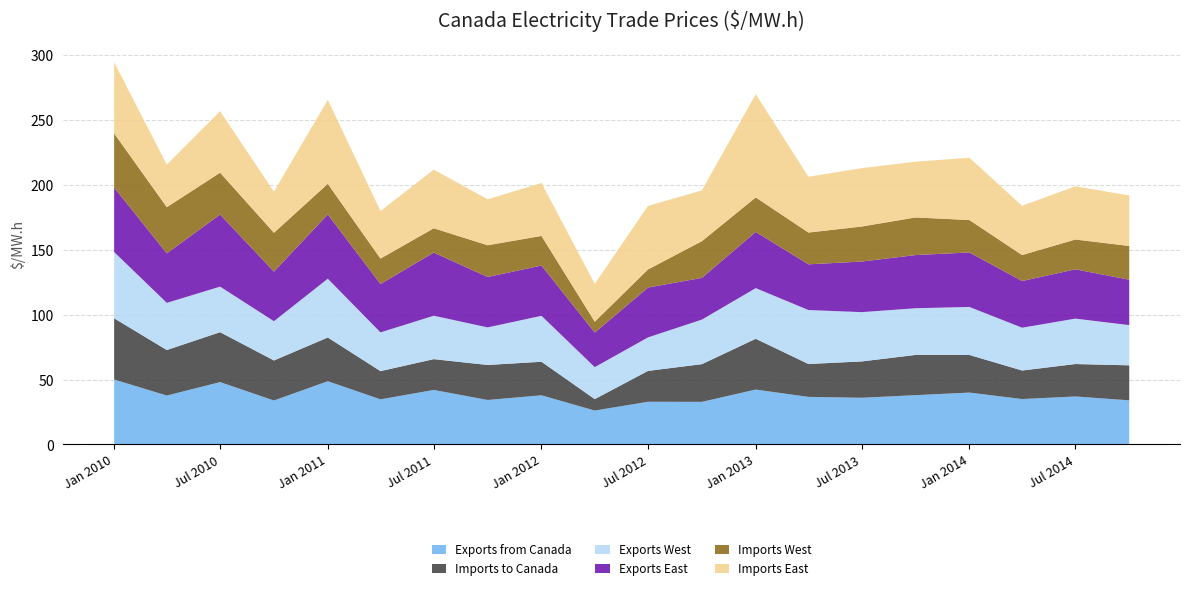

Reading left to right, what are all the values shown in this chart?

Exports from Canada: 2010-01=50.1	2010-04=37.7	2010-07=48.1	2010-10=33.9	2011-01=48.8	2011-04=34.8	2011-07=42.0	2011-10=34.3	2012-01=37.9	2012-04=26.1	2012-07=32.9	2012-10=32.8	2013-01=42.3	2013-04=36.7	2013-07=36.0	2013-10=38.0	2014-01=40.0	2014-04=35.0	2014-07=37.0	2014-10=34.0
Imports to Canada: 2010-01=47.2	2010-04=35.1	2010-07=38.5	2010-10=30.9	2011-01=33.7	2011-04=21.7	2011-07=23.7	2011-10=27.0	2012-01=25.9	2012-04=8.8	2012-07=23.8	2012-10=29.1	2013-01=39.2	2013-04=25.4	2013-07=28.0	2013-10=31.0	2014-01=29.0	2014-04=22.0	2014-07=25.0	2014-10=27.0
Exports West: 2010-01=51.1	2010-04=36.4	2010-07=35.1	2010-10=30.3	2011-01=45.3	2011-04=29.9	2011-07=33.5	2011-10=29.0	2012-01=35.4	2012-04=24.6	2012-07=25.8	2012-10=34.4	2013-01=39.0	2013-04=41.6	2013-07=38.0	2013-10=36.0	2014-01=37.0	2014-04=33.0	2014-07=35.0	2014-10=31.0
Exports East: 2010-01=49.7	2010-04=38.1	2010-07=55.6	2010-10=38.2	2011-01=49.5	2011-04=37.3	2011-07=48.7	2011-10=38.9	2012-01=38.7	2012-04=26.6	2012-07=38.4	2012-10=32.2	2013-01=43.3	2013-04=35.2	2013-07=39.0	2013-10=41.0	2014-01=42.0	2014-04=36.0	2014-07=38.0	2014-10=35.0
Imports West: 2010-01=41.8	2010-04=35.6	2010-07=32.3	2010-10=30.0	2011-01=23.6	2011-04=19.6	2011-07=18.8	2011-10=24.5	2012-01=22.8	2012-04=8.4	2012-07=14.0	2012-10=28.3	2013-01=26.6	2013-04=24.5	2013-07=27.0	2013-10=29.0	2014-01=25.0	2014-04=20.0	2014-07=23.0	2014-10=26.0
Imports East: 2010-01=54.8	2010-04=32.8	2010-07=47.4	2010-10=31.7	2011-01=64.8	2011-04=36.7	2011-07=45.2	2011-10=35.4	2012-01=40.8	2012-04=29.2	2012-07=49.0	2012-10=39.2	2013-01=79.6	2013-04=43.0	2013-07=45.0	2013-10=43.0	2014-01=48.0	2014-04=38.0	2014-07=41.0	2014-10=39.0